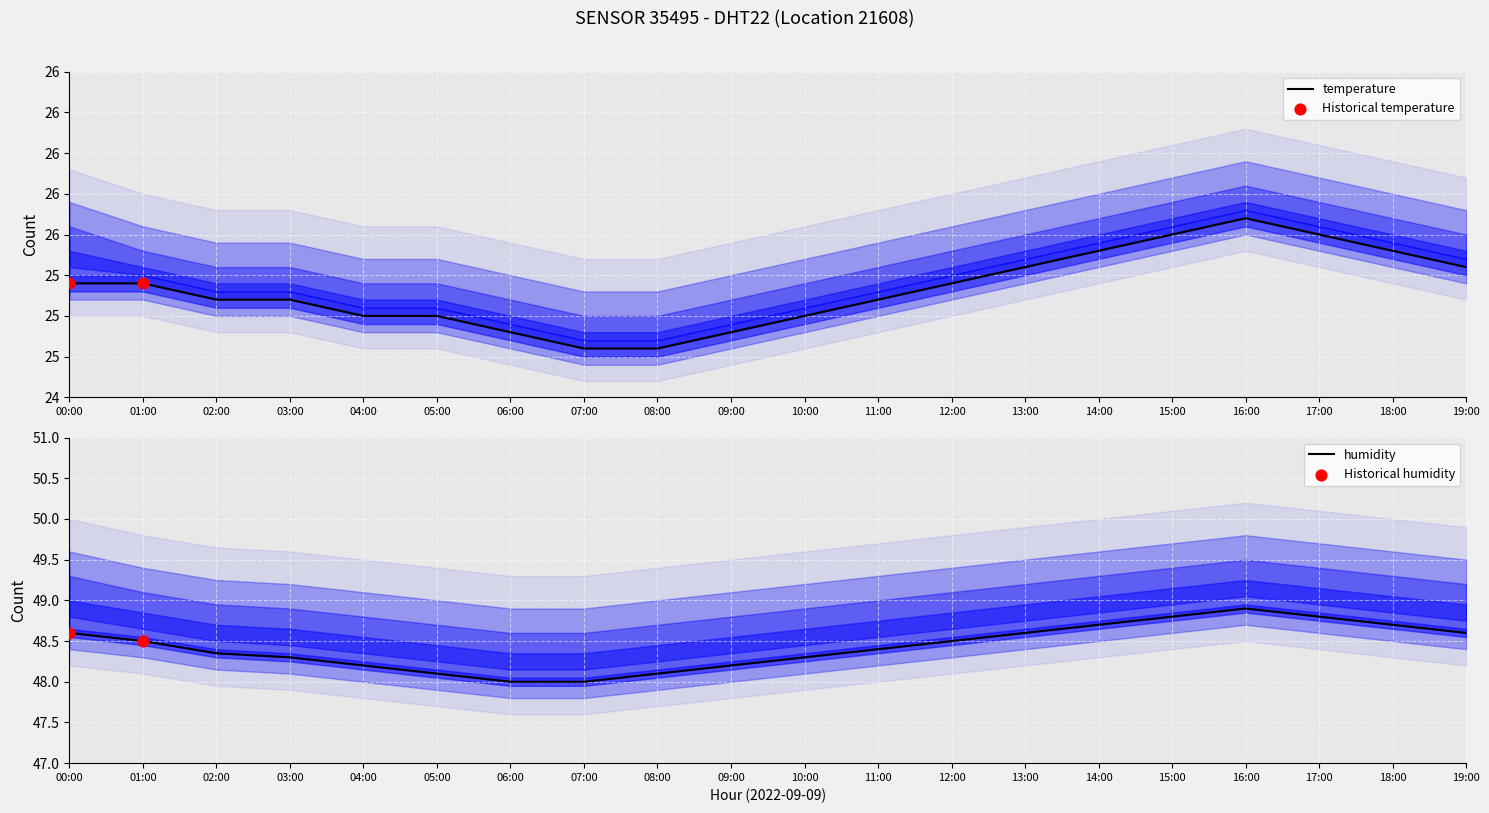

At which category is the sum across all series the highest?

16:00